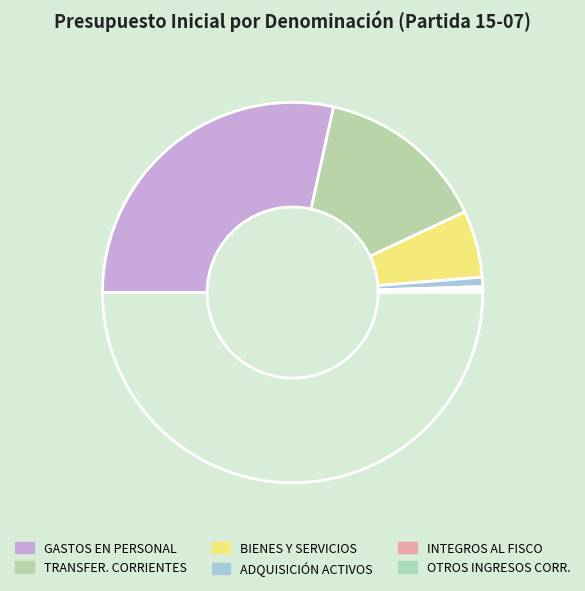

How many slices are in this pie chart?

6